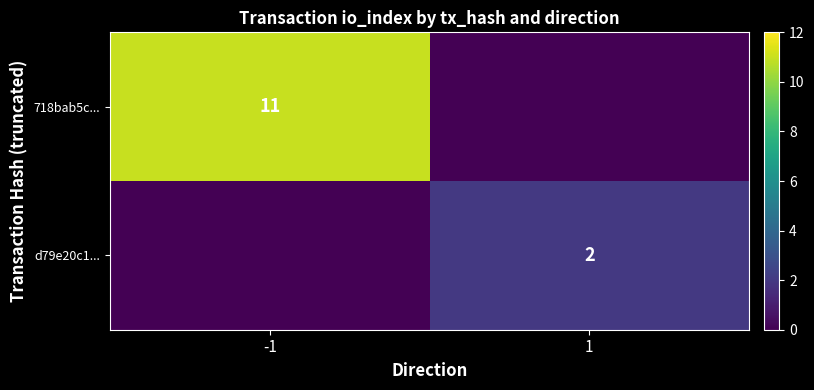

True or false: d79e20c1... has a value of 3 at 1.

False